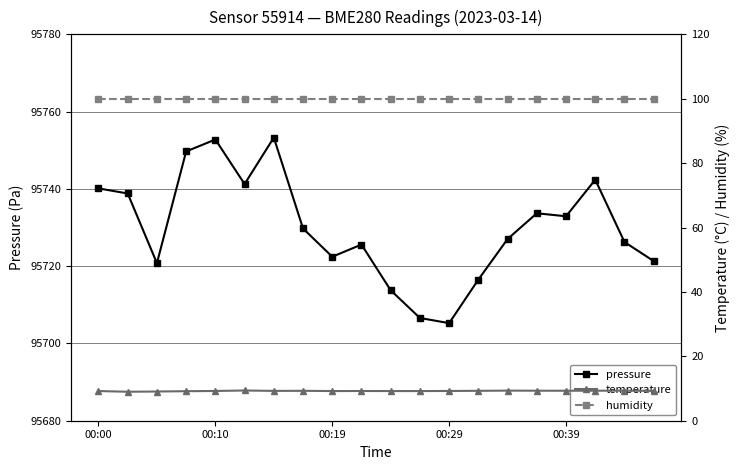

True or false: pressure has more than 0 points higher than both neighbors.

True